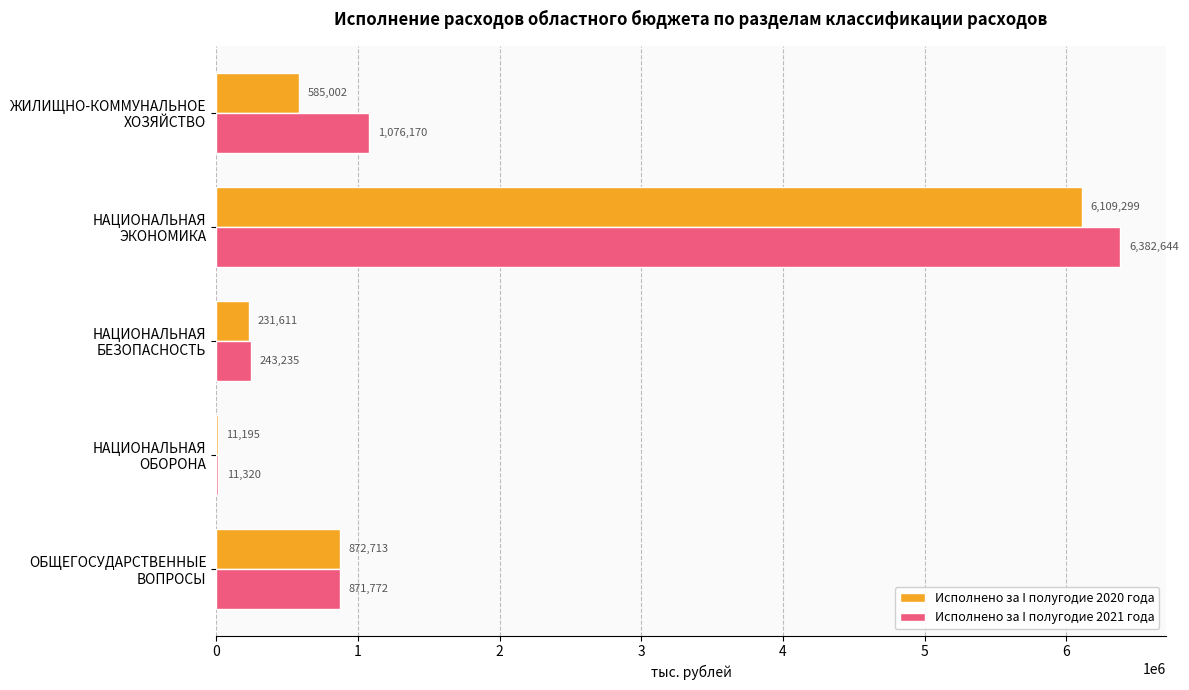

What is the highest value of the Исполнено за I полугодие 2020 года series?

6109299.0